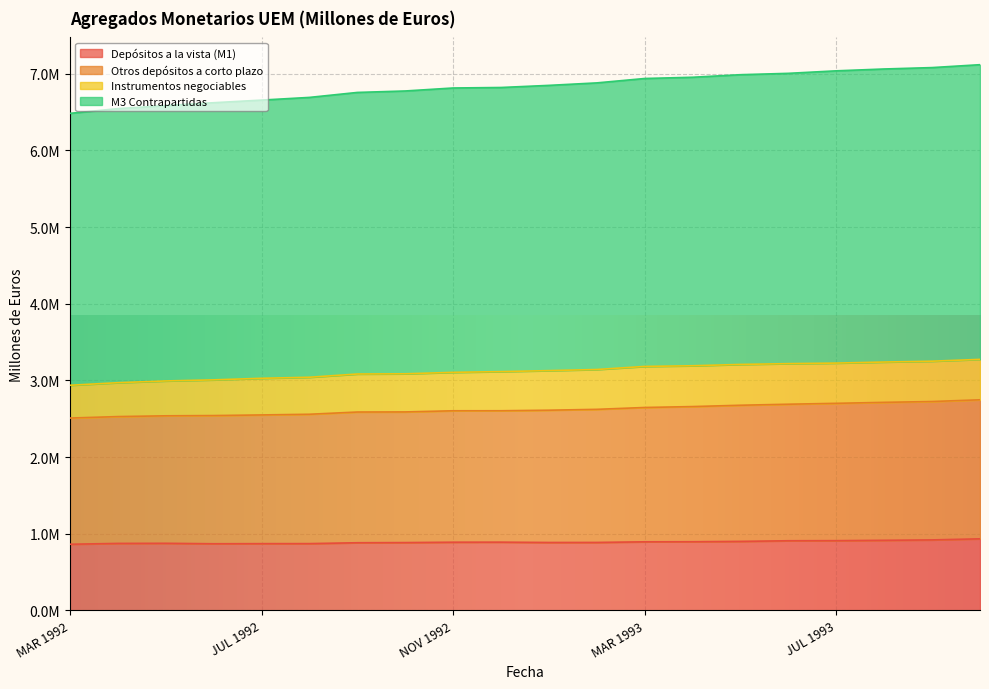

What is the spread (max minus min) of values at JUN 1993?

6097268